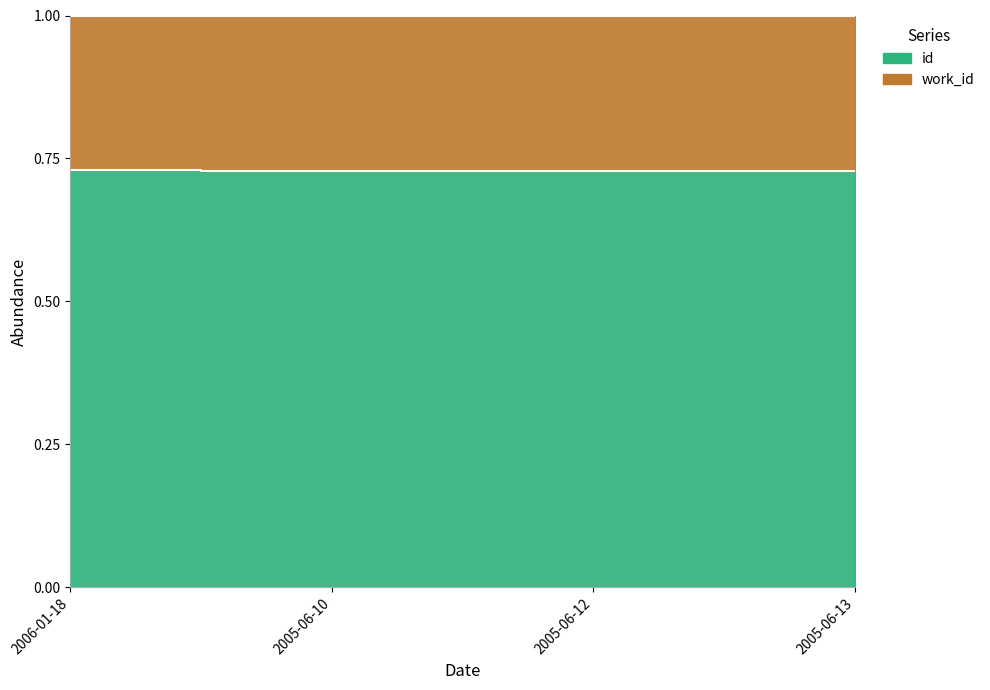

Reading right to left, transcribe all the data shown in this chart.

2005-06-13=0.7	2005-06-12=0.7	2005-06-10=0.7	2006-01-18=0.7